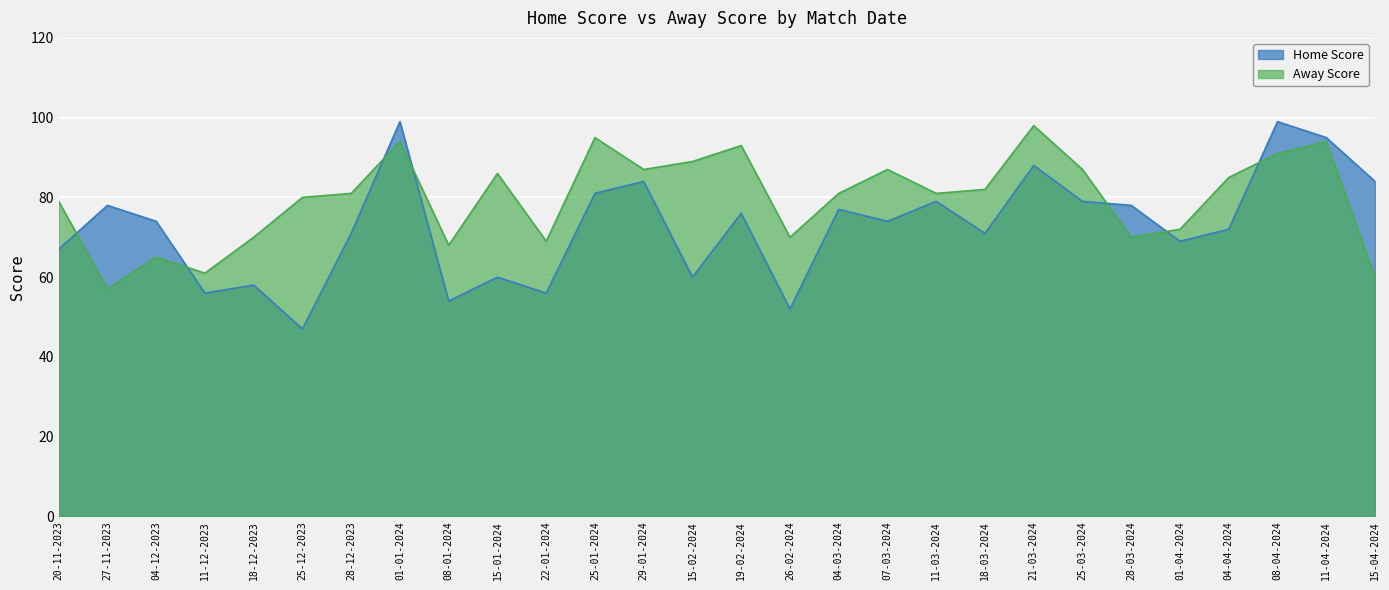

Which label corresponds to the smallest value in the chart?

25-12-2023